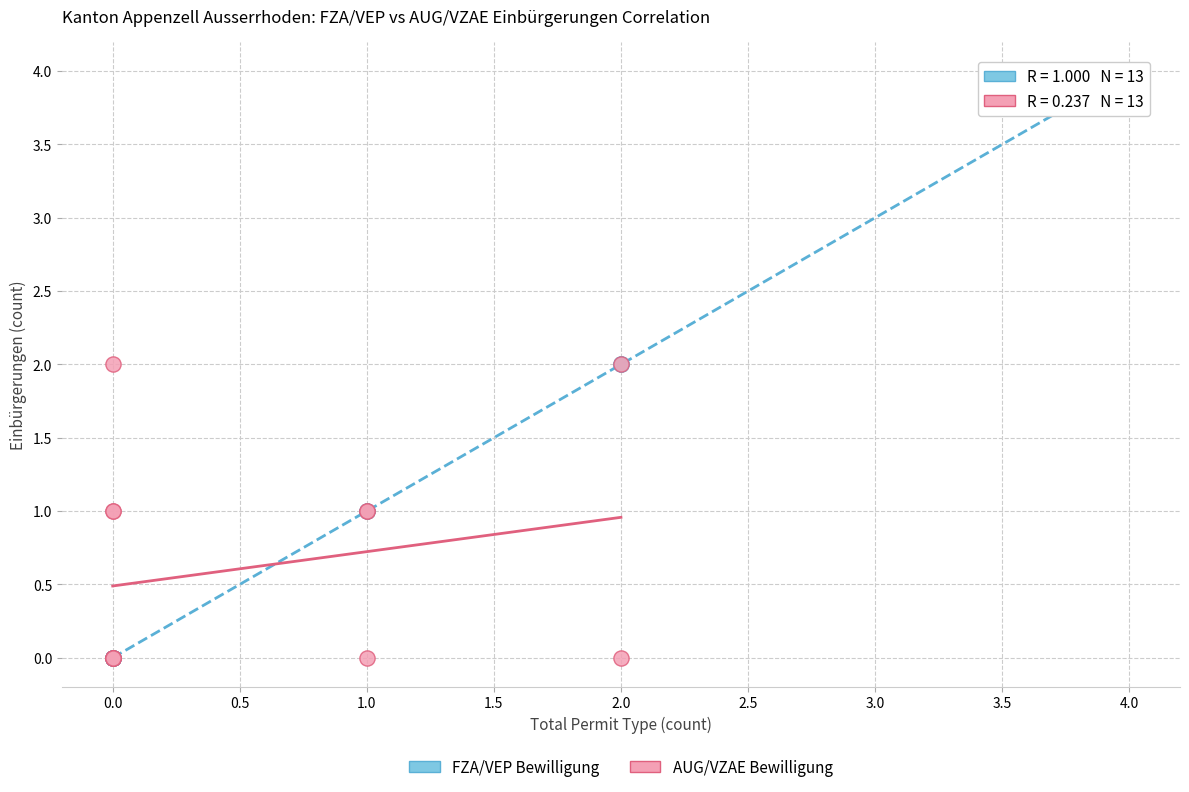

Which series has the widest spread of Y values?

FZA/VEP Bewilligung